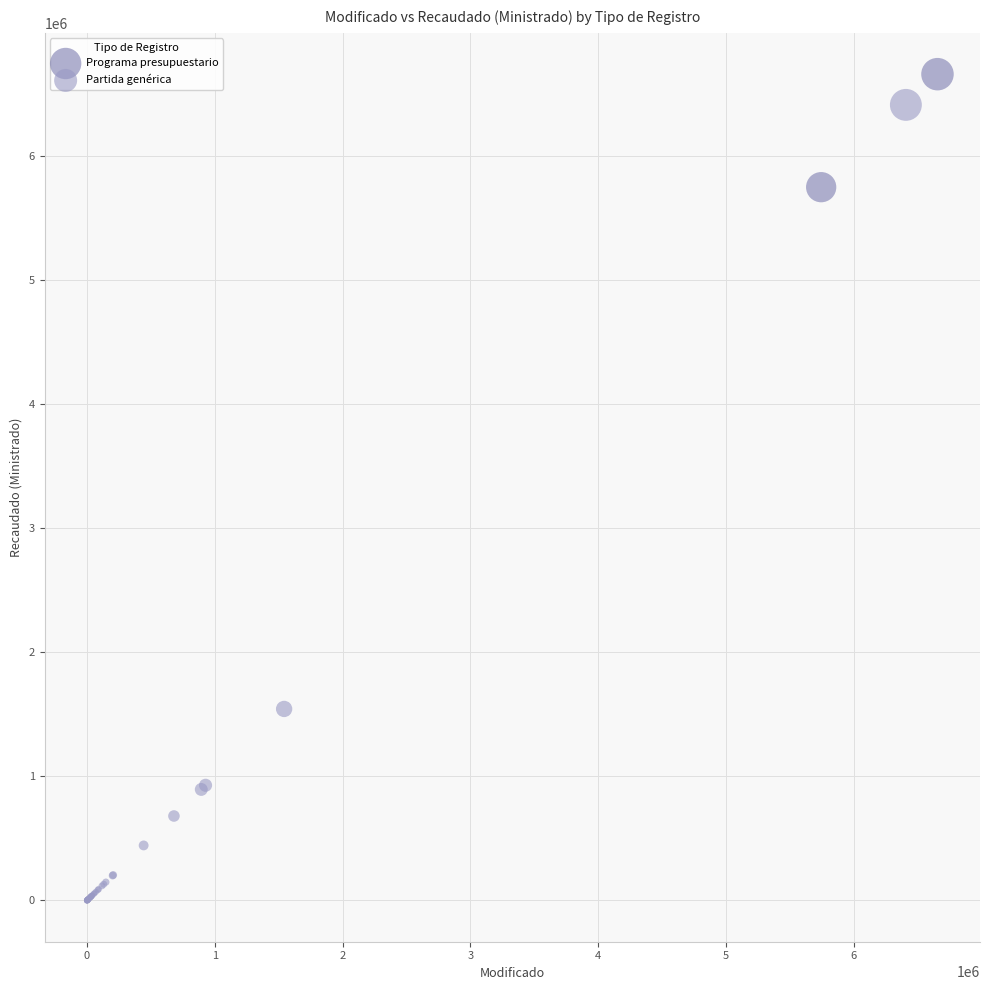

What are all the series names shown in the legend?

Programa presupuestario, Partida genérica